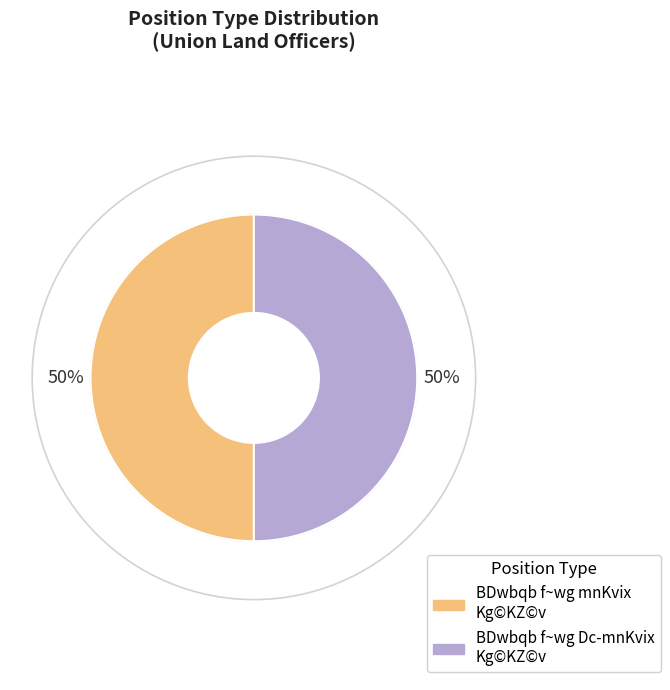

To the nearest percent, what percentage of the pie is BDwbqb f~wg Dc-mnKvix Kg©KZ©v?

50%